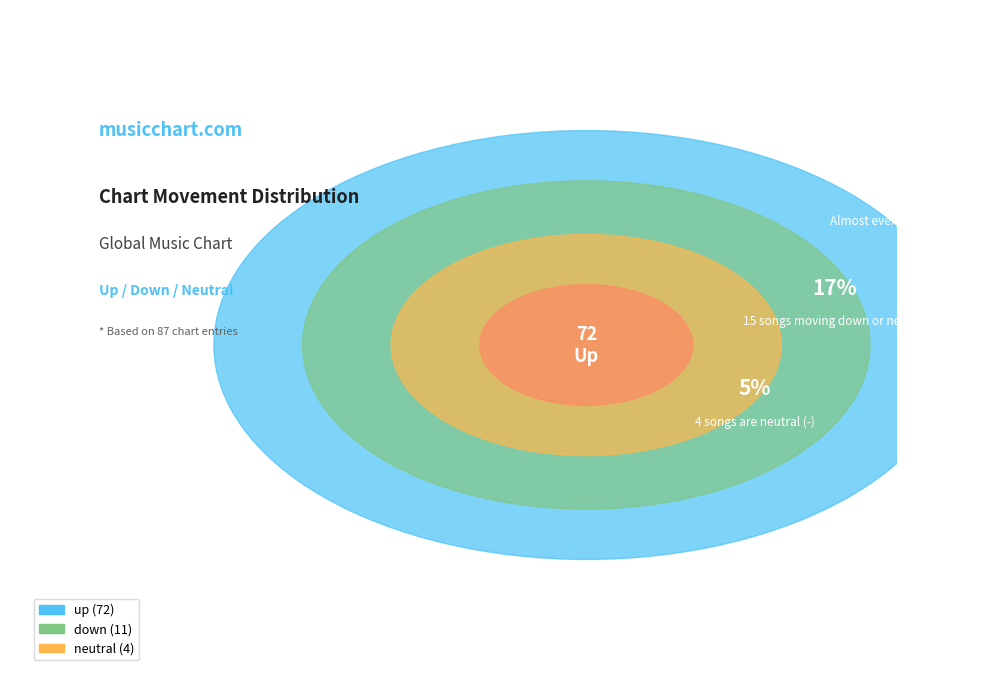

True or false: up accounts for 69% of the total.

False